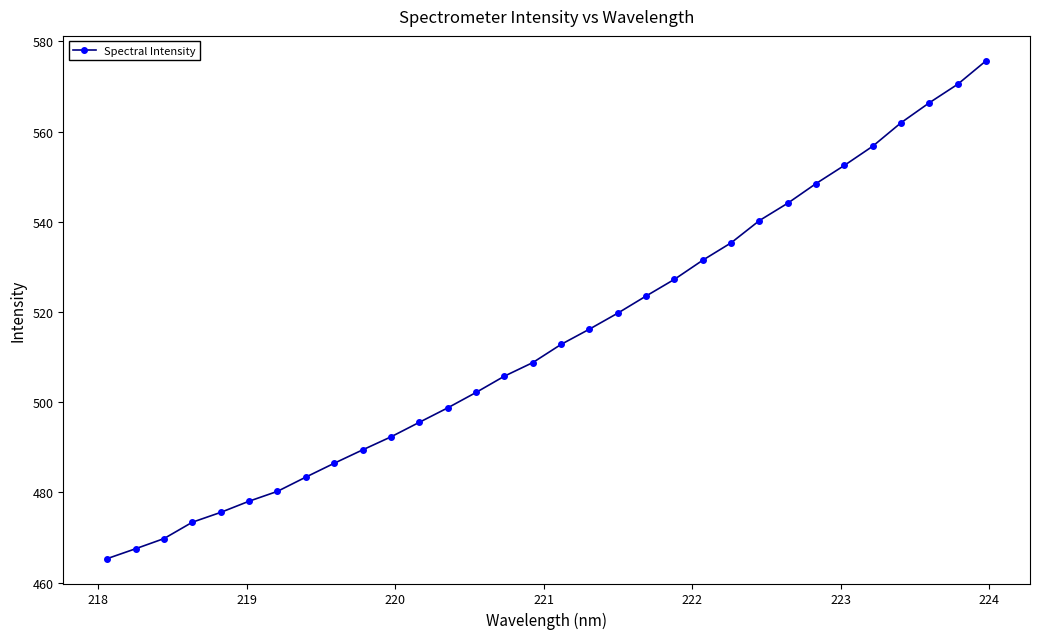

How many data points are above 512?

16